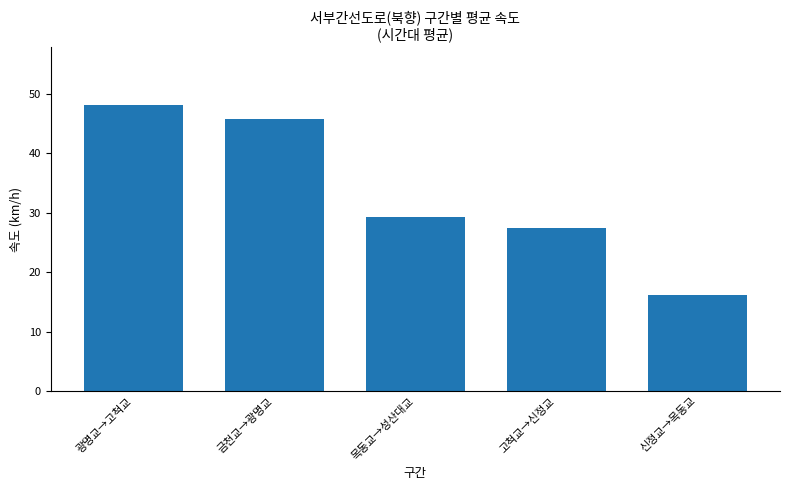

What is the difference between the maximum and minimum values?

32.1